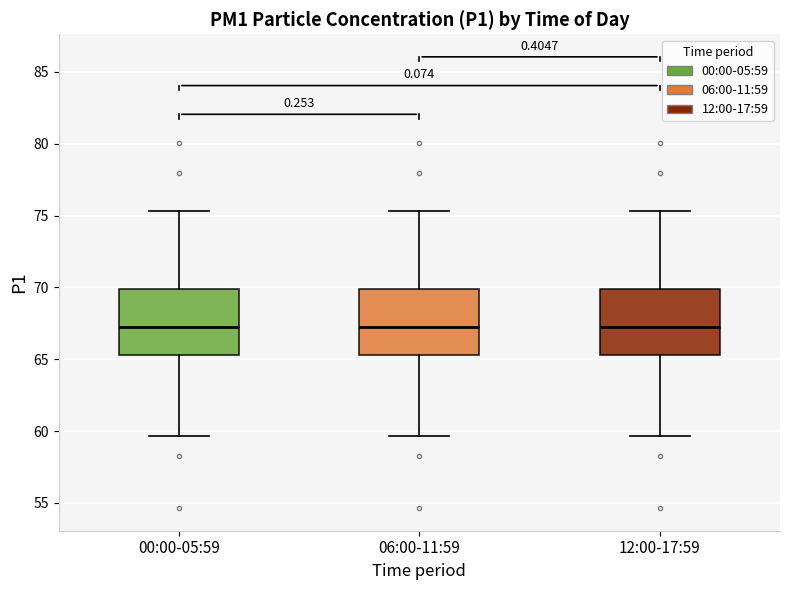

Reading left to right, read every box against the y-axis: the position of its median line, the range the box covers, and the ends of its whiskers. The values are not printed on the chart, so give them approximately, as read against the axis.

00:00-05:59: median 67.5, box 65.5 to 70.0, whiskers 59.5 to 75.5
06:00-11:59: median 67.5, box 65.5 to 70.0, whiskers 59.5 to 75.5
12:00-17:59: median 67.5, box 65.5 to 70.0, whiskers 59.5 to 75.5